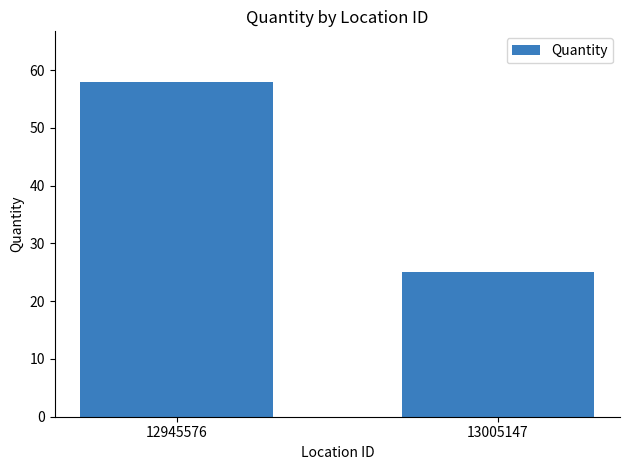

Is it true that the value at 13005147 is 25?

True